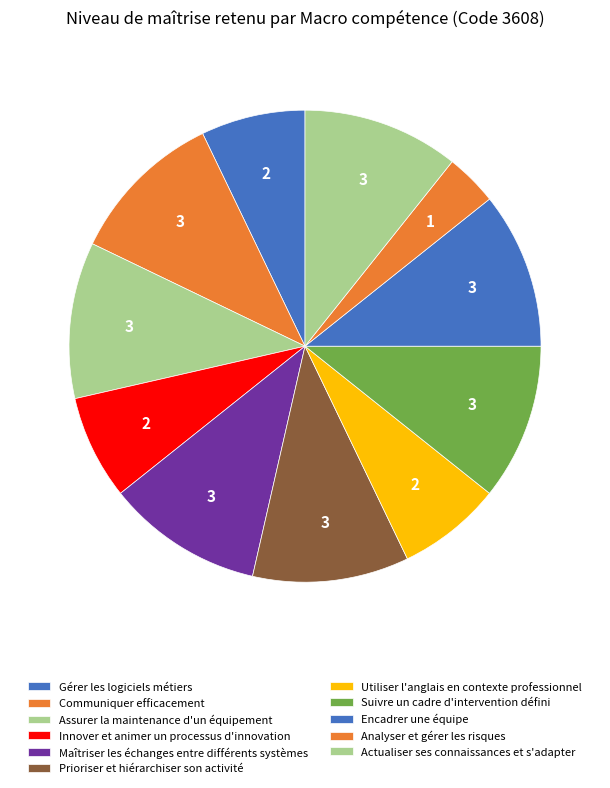

What is the ratio of the value at Maîtriser les échanges entre différents systèmes to the value at Assurer la maintenance d'un équipement?

1.0